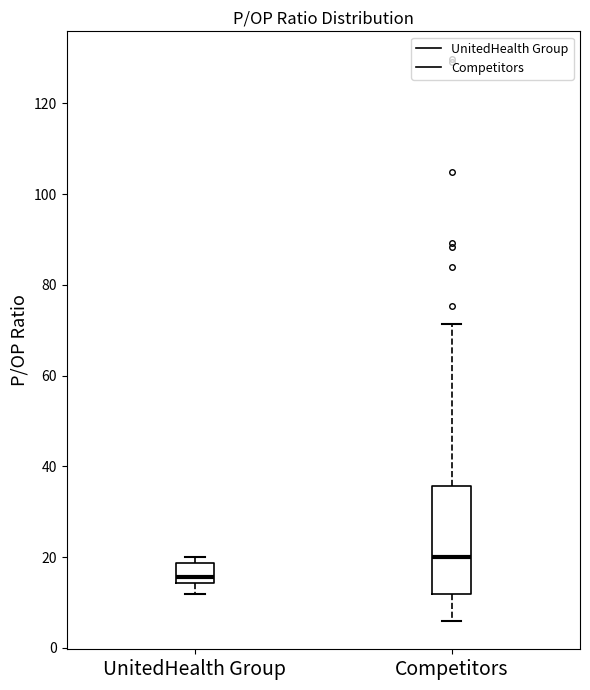

Reading left to right, transcribe this box plot: for each box, give where its median line is, the range the box spans, and where its two whiskers end, as read against the y-axis. The values are not printed on the chart, so give them approximately, as read against the axis.

UnitedHealth Group: median 16, box 14 to 18, whiskers 12 to 20
Competitors: median 20, box 12 to 36, whiskers 6 to 72